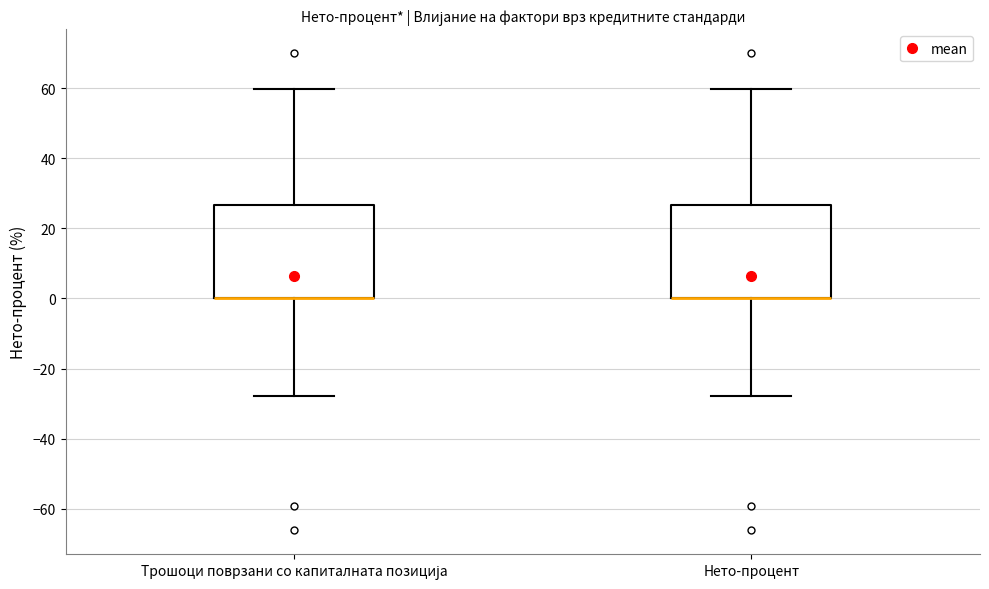

Reading left to right, transcribe this box plot: for each box, give where its median line is, the range the box spans, and where its two whiskers end, as read against the y-axis. The values are not printed on the chart, so give them approximately, as read against the axis.

Трошоци поврзани со капиталната позиција: median 0 (drawn on the box's lower edge), box 0 to 26, whiskers -28 to 60
Нето-процент: median 0 (drawn on the box's lower edge), box 0 to 26, whiskers -28 to 60